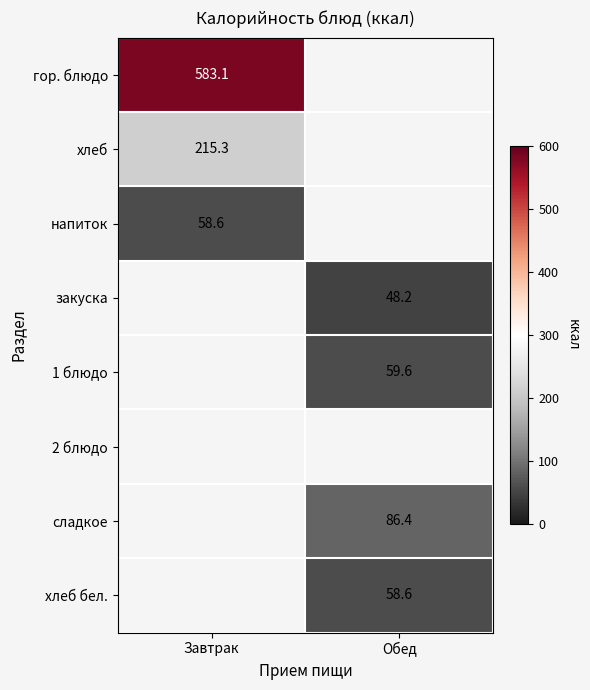

The value of гор. блюдо at Завтрак is 270.3. True or false?

False